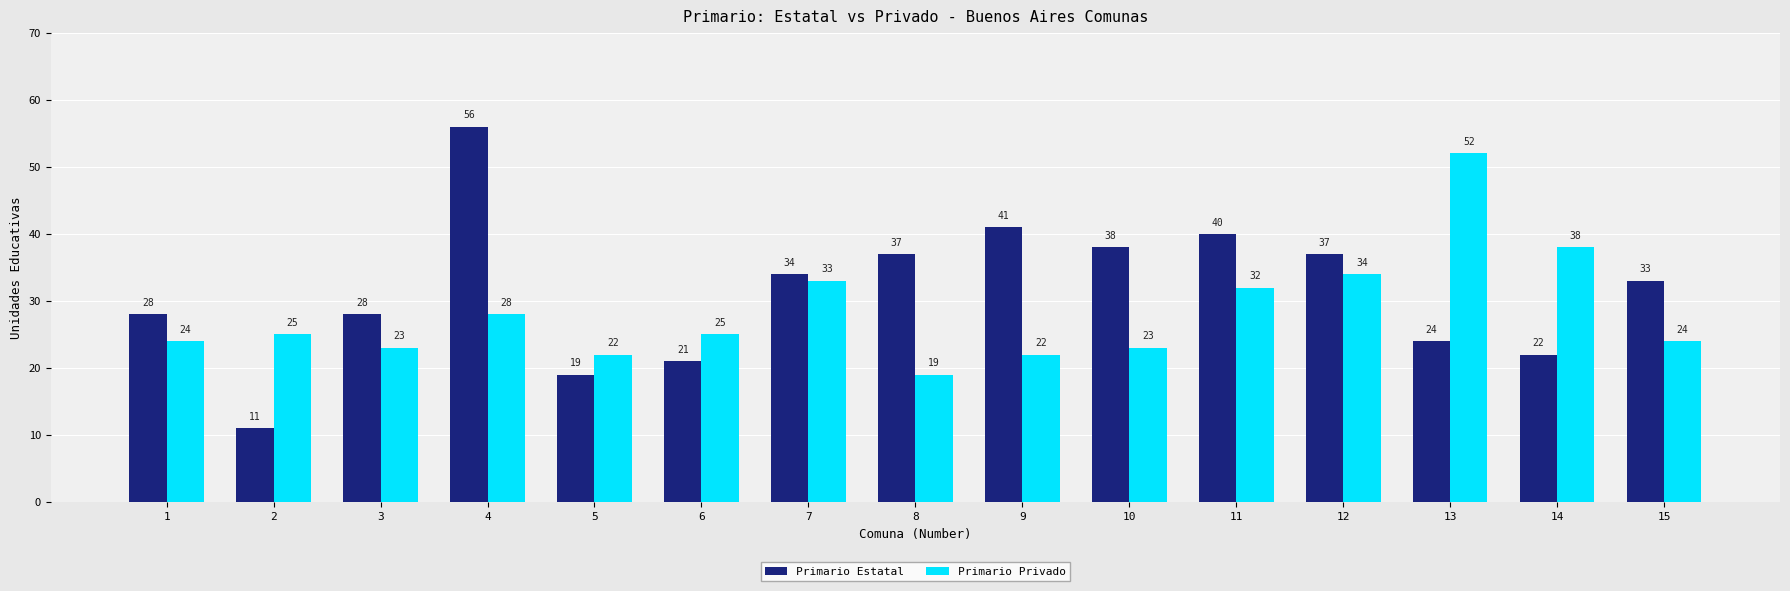

Reading left to right, transcribe all the data shown in this chart.

Primario Estatal: 28	11	28	56	19	21	34	37	41	38	40	37	24	22	33
Primario Privado: 24	25	23	28	22	25	33	19	22	23	32	34	52	38	24